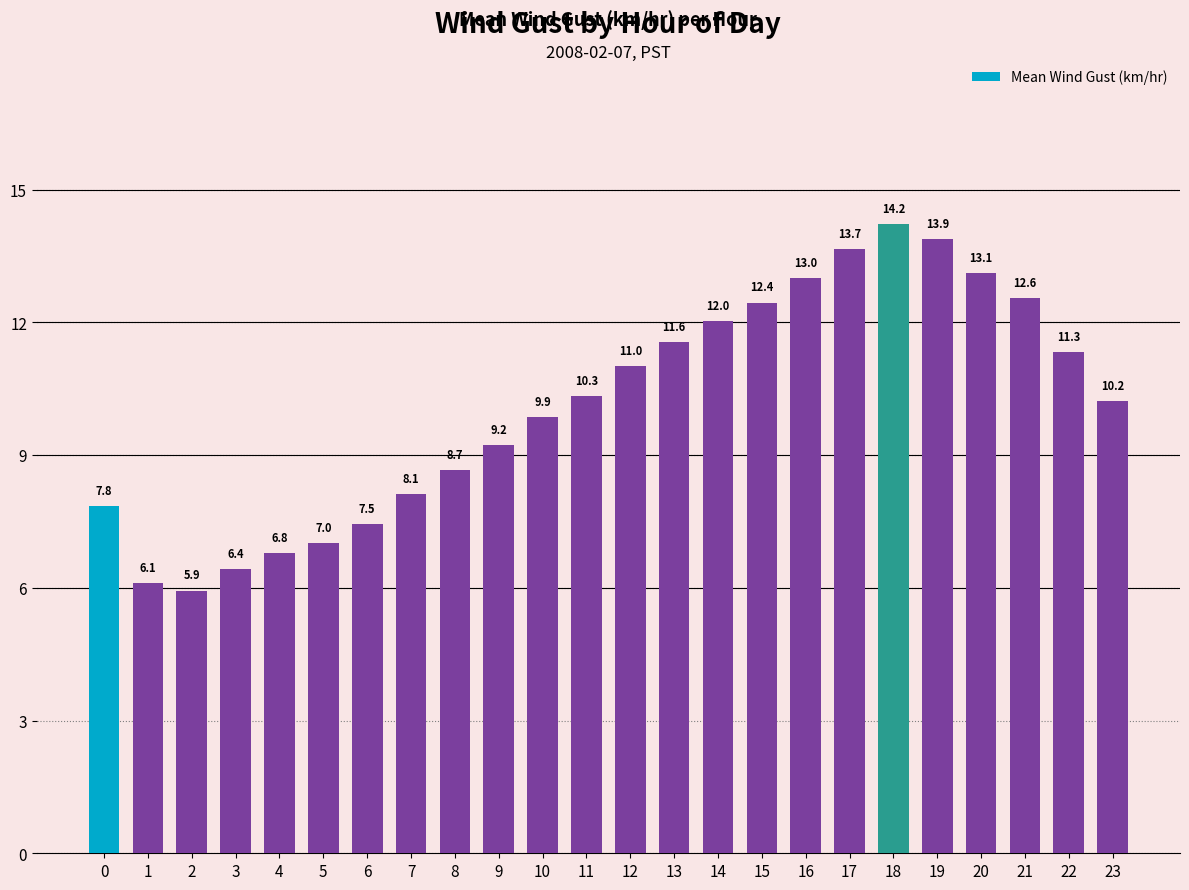

List the labels in order of value, largest first.

18, 19, 17, 20, 16, 21, 15, 14, 13, 22, 12, 11, 23, 10, 9, 8, 7, 0, 6, 5, 4, 3, 1, 2